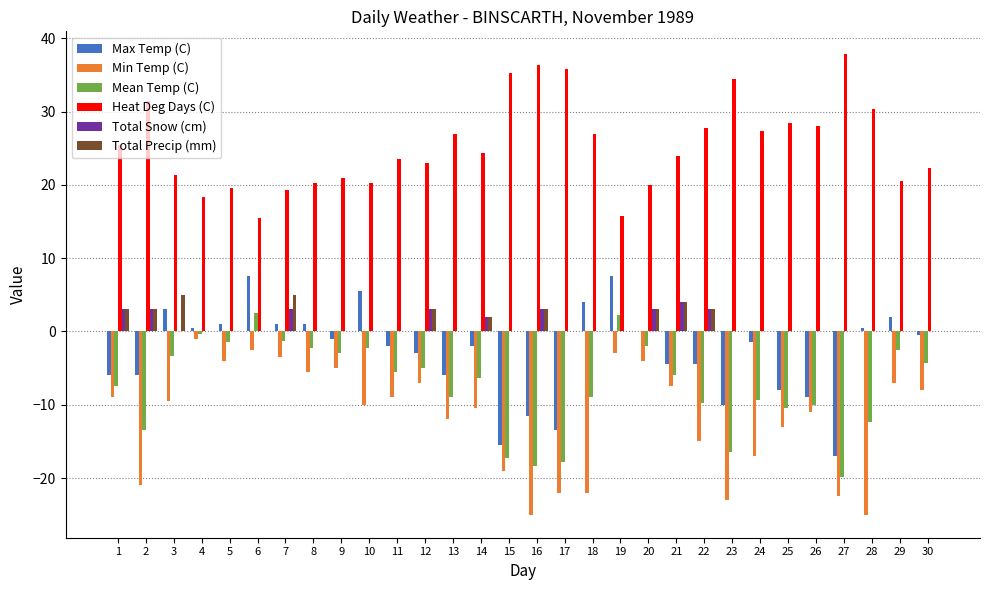

Is the value of Min Temp (C) at 18 greater than the value of Max Temp (C) at 9?

No